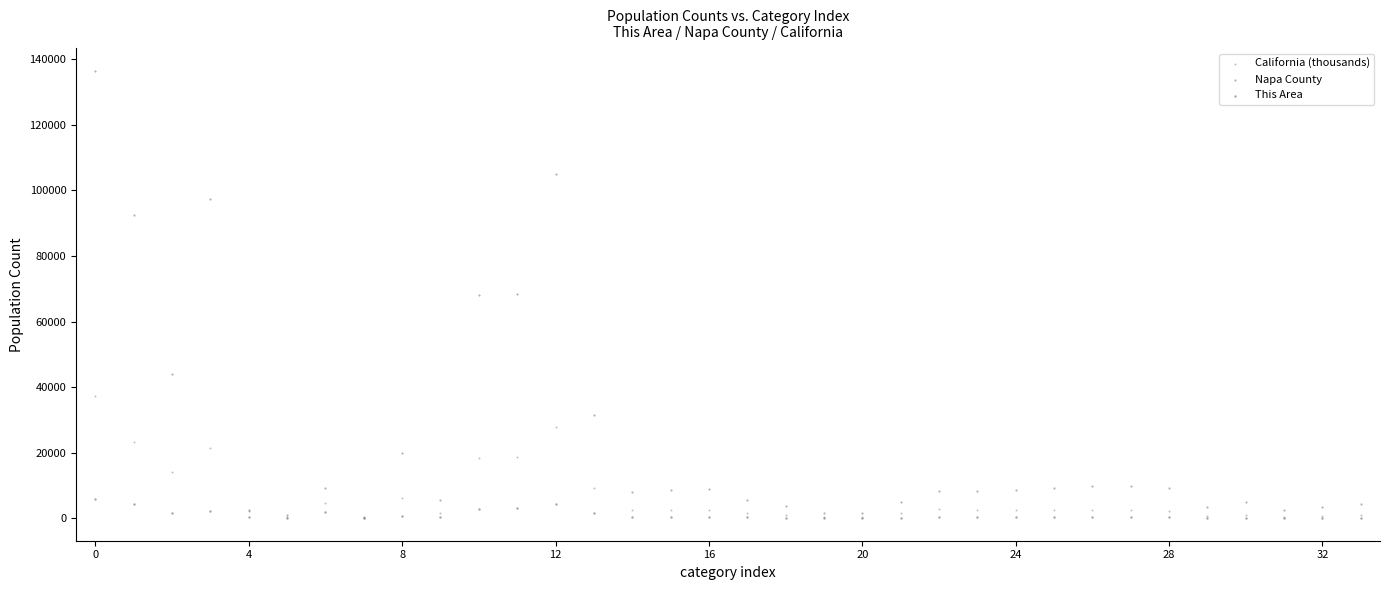

What are all the series names shown in the legend?

California (thousands), Napa County, This Area